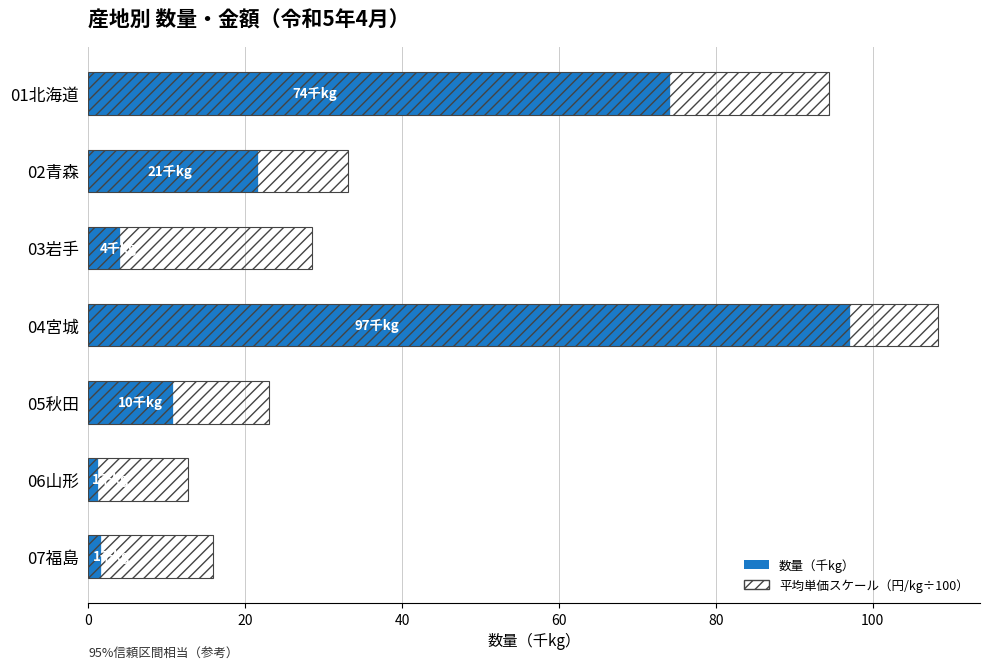

At how many categories does at least one series exceed 70?

2